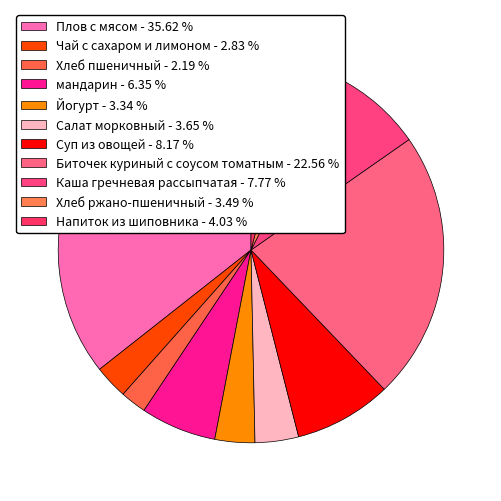

Between Хлеб ржано-пшеничный and мандарин, which is larger?

мандарин